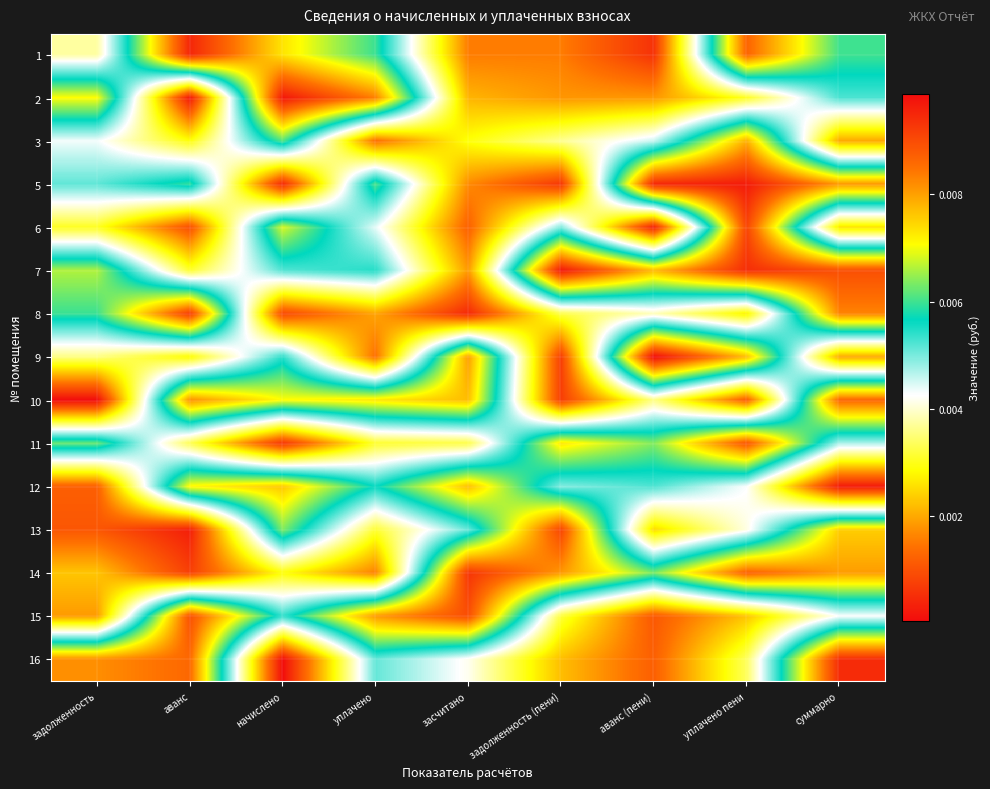

At how many categories does at least one series exceed 0?

9